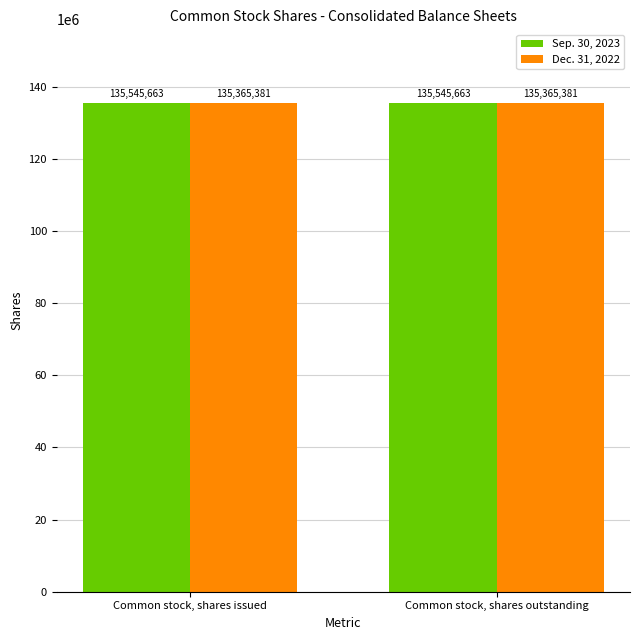

Rank the series by their average value, from lowest to highest.

Dec. 31, 2022, Sep. 30, 2023